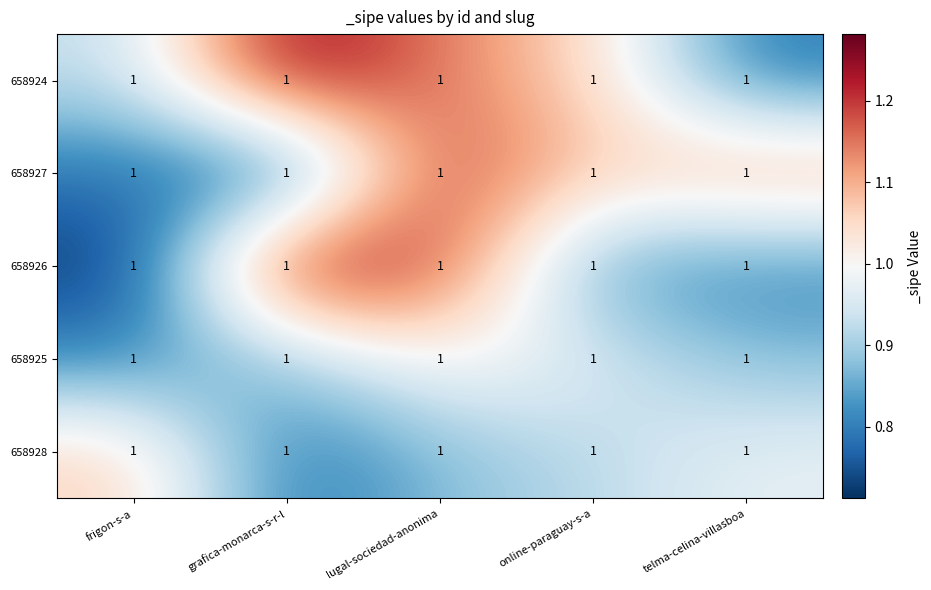

What is the spread (max minus min) of values at telma-celina-villasboa?

0.3